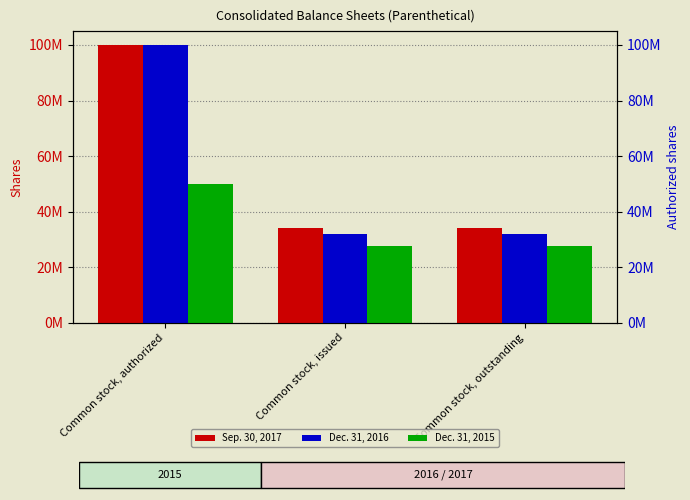

What is the minimum value for Sep. 30, 2017?

34234580